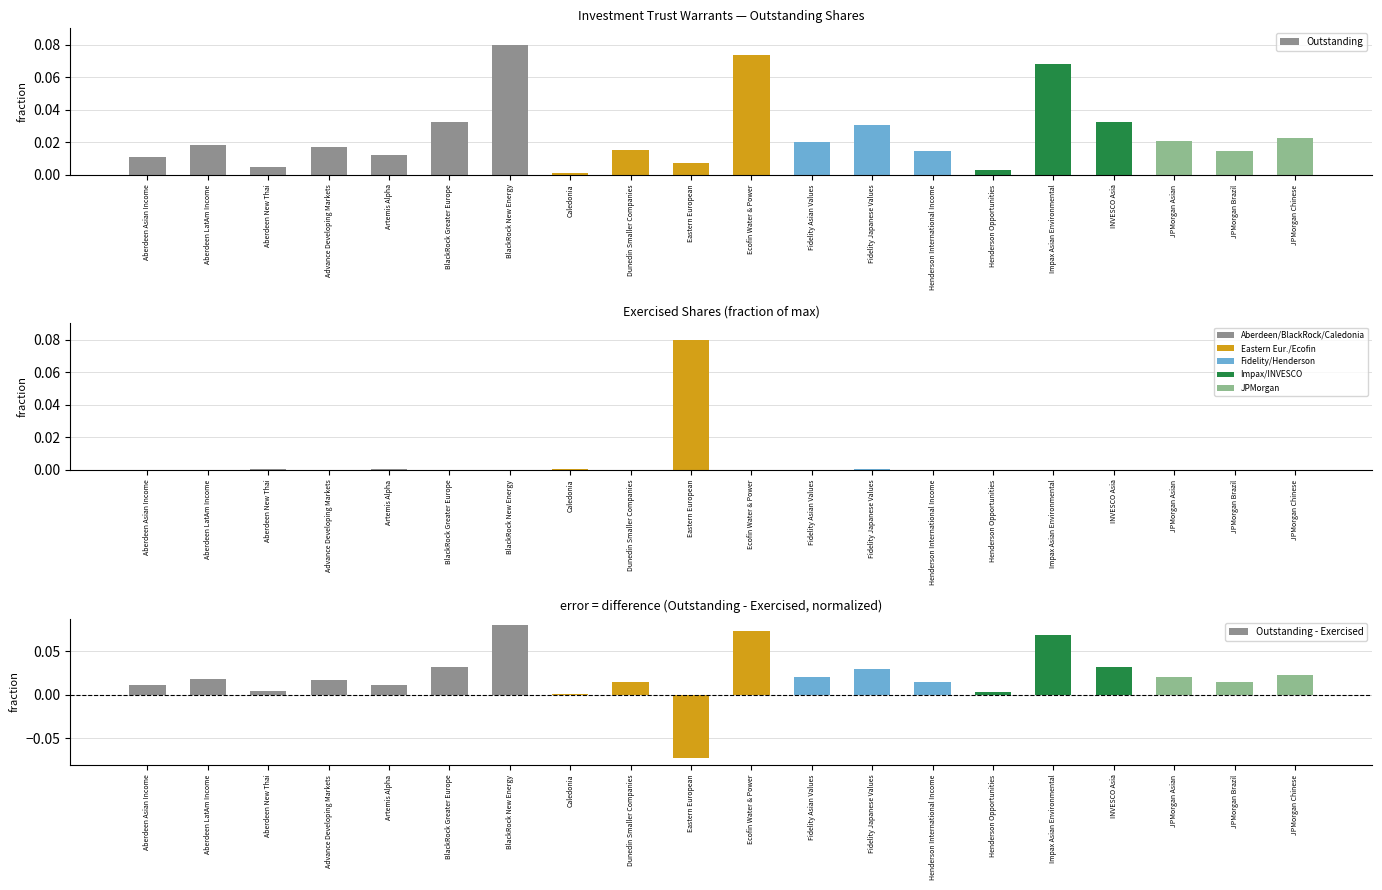

Are the bars grouped side by side (vs. stacked)?

Yes